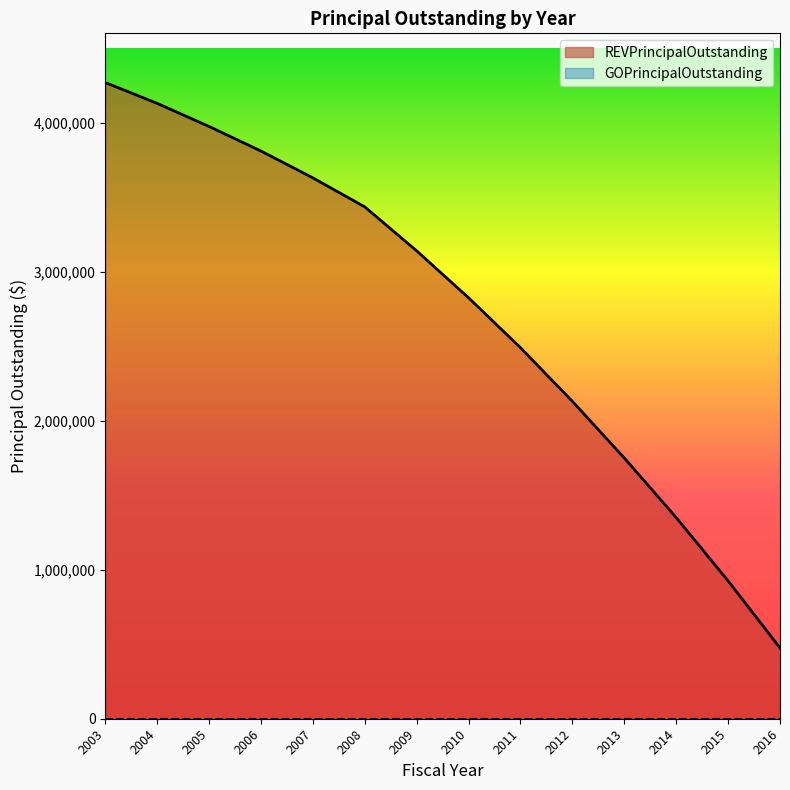

Reading left to right, list all the values displayed in this chart.

4270000	4130000	3975000	3810000	3630000	3435000	3140000	2825000	2490000	2130000	1750000	1350000	925000	475000